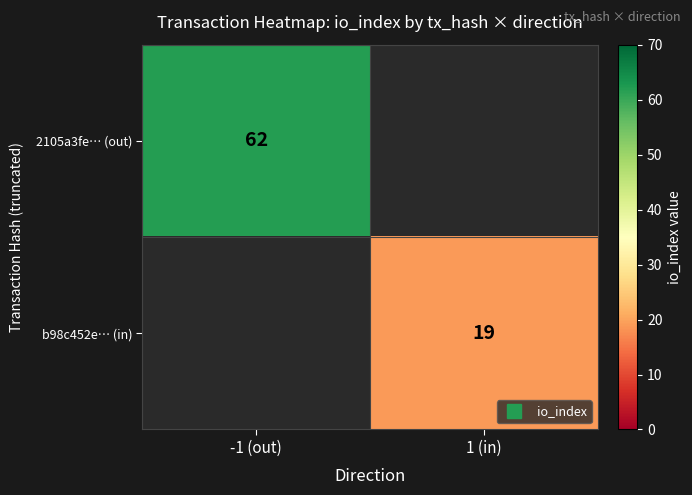

The value of 2105a3fe… (out) at -1 (out) is 62.0. True or false?

True